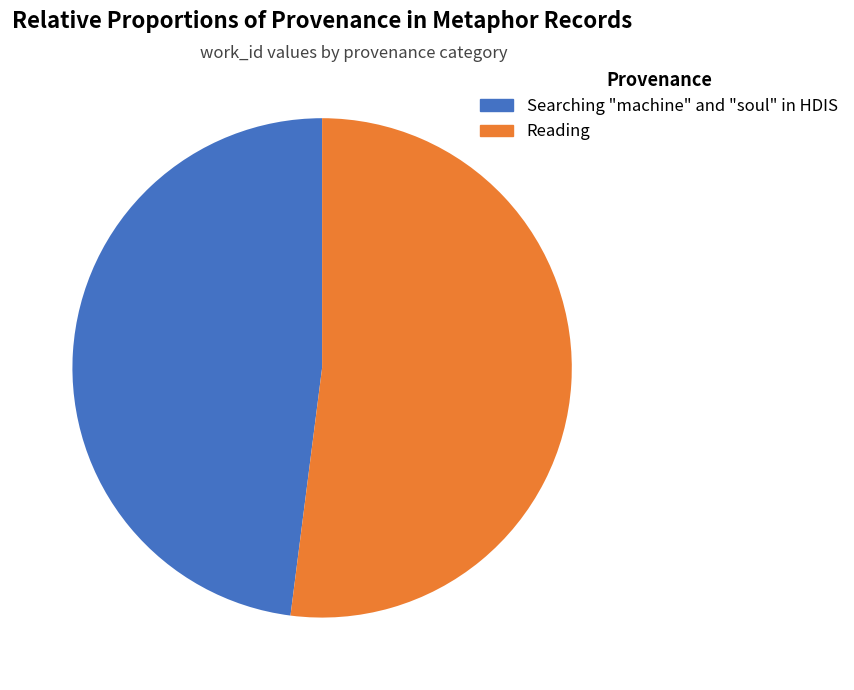

How many segments does this pie chart have?

2